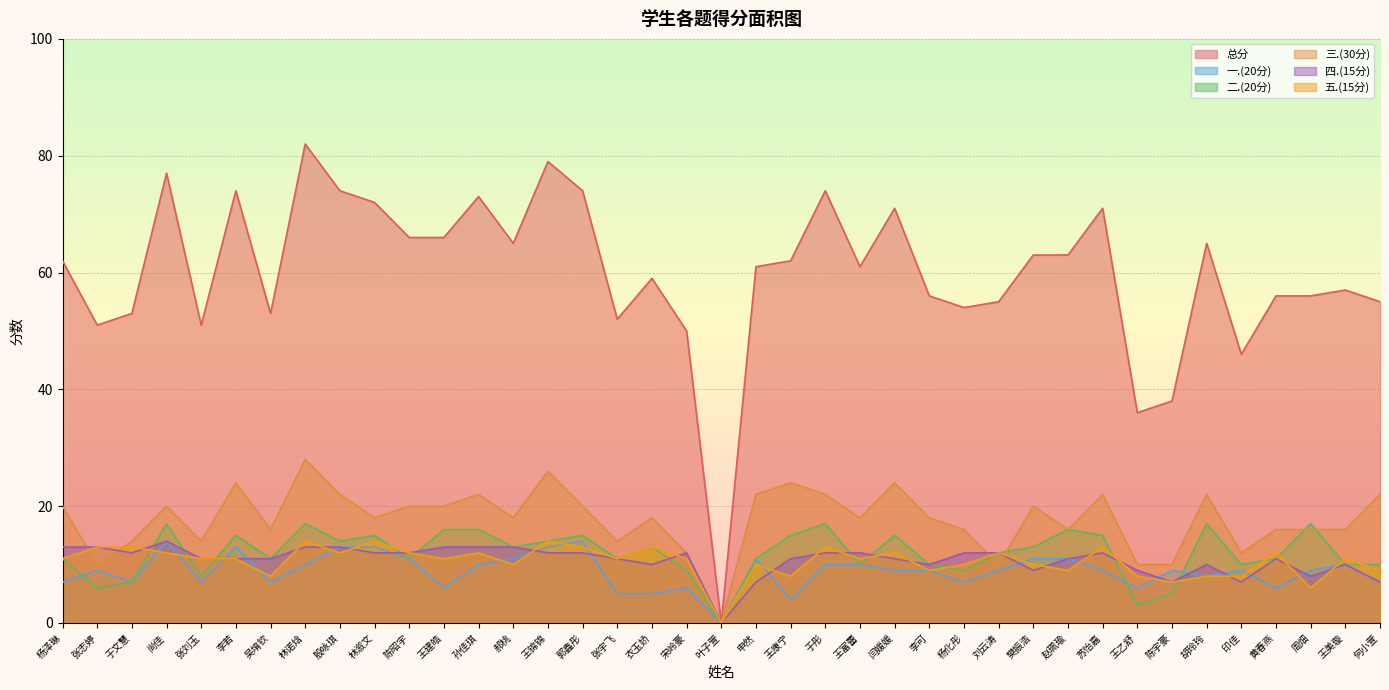

Which series has the widest spread of values?

总分